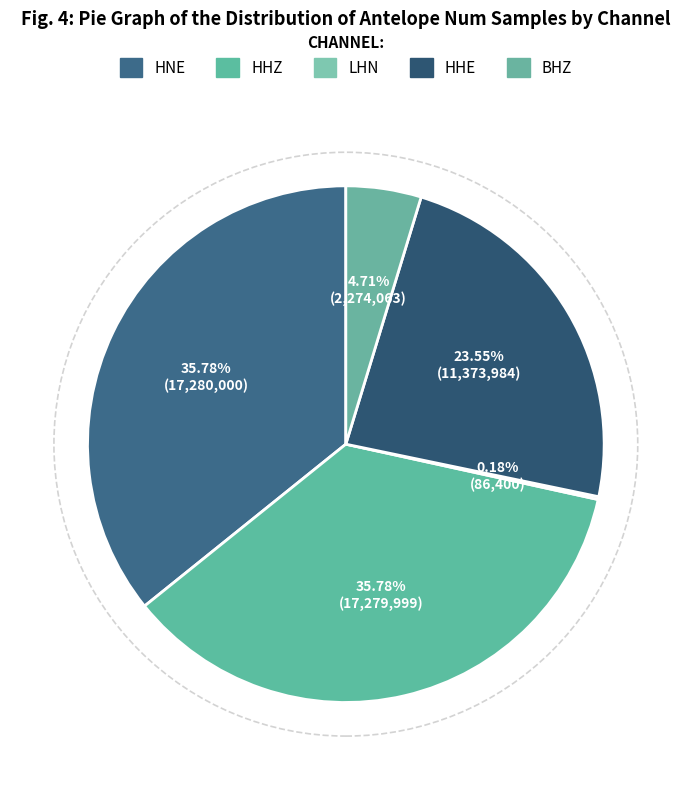

How many slices are in this pie chart?

5